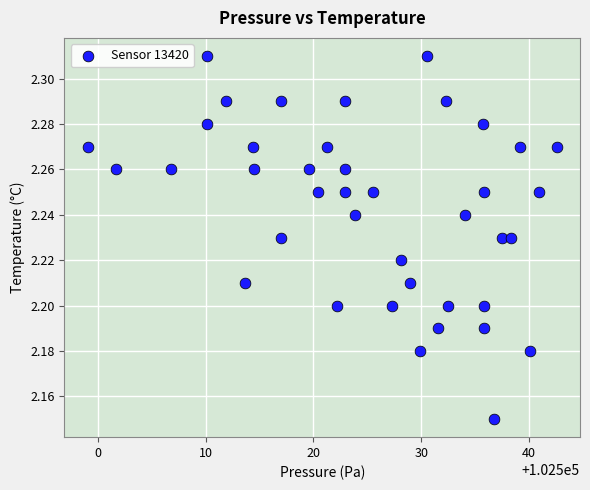

What is the range of X values (max minus min)?

43.5